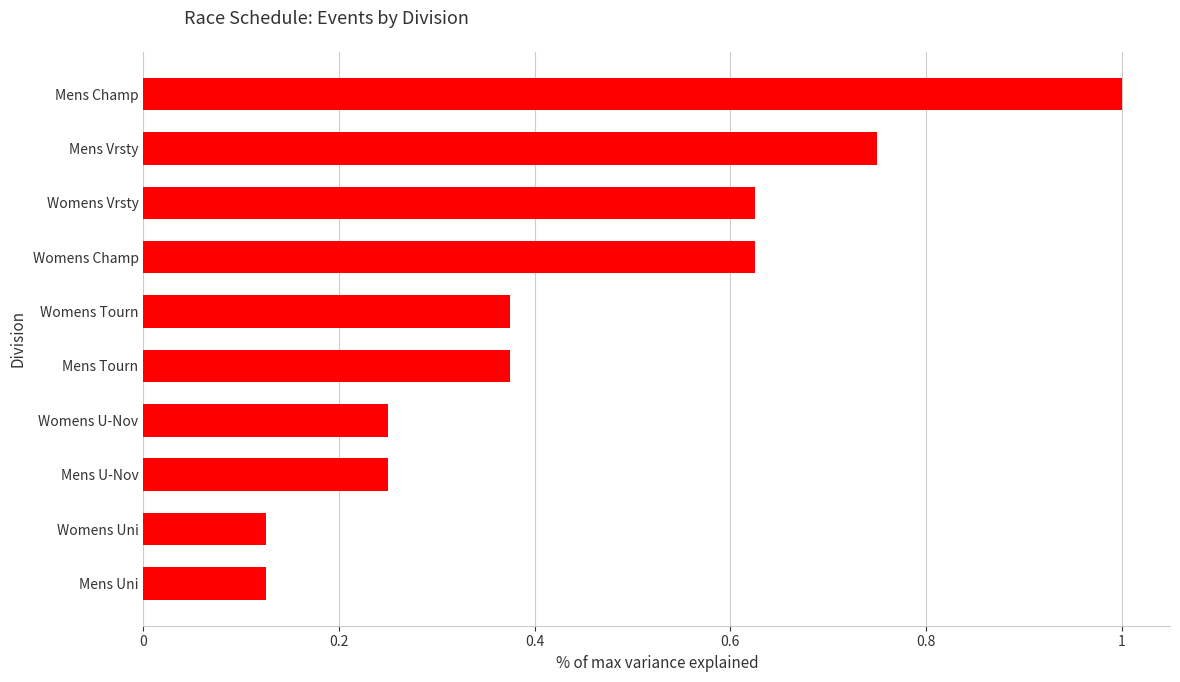

What is the average value?

0.5